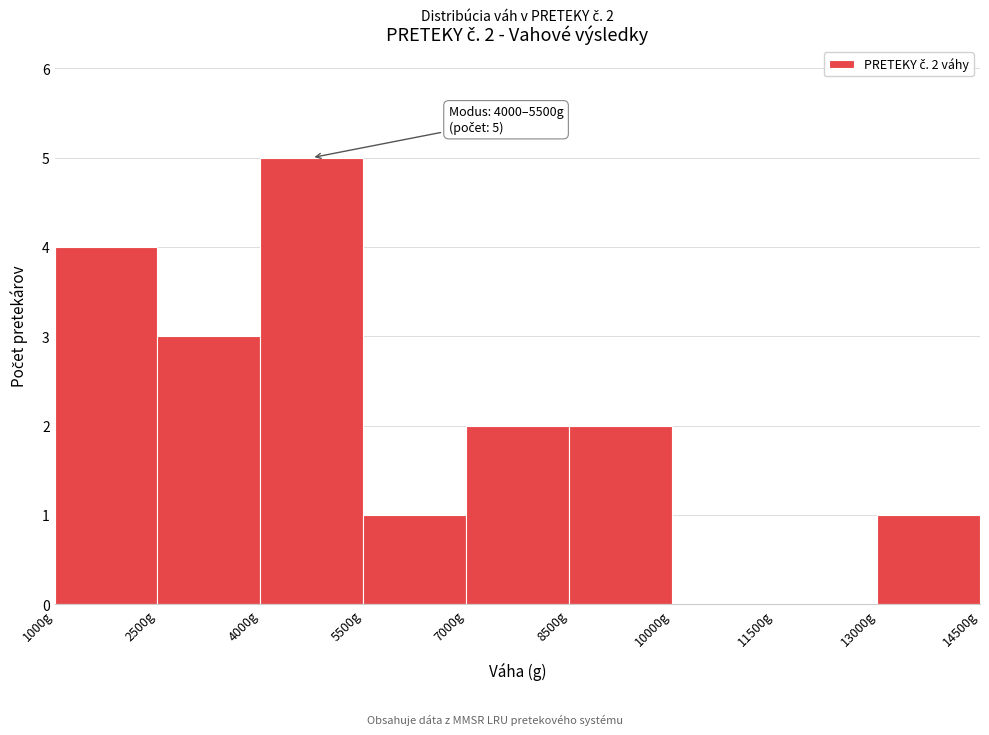

Which range on the x-axis has the tallest bar?

4000 to 5500